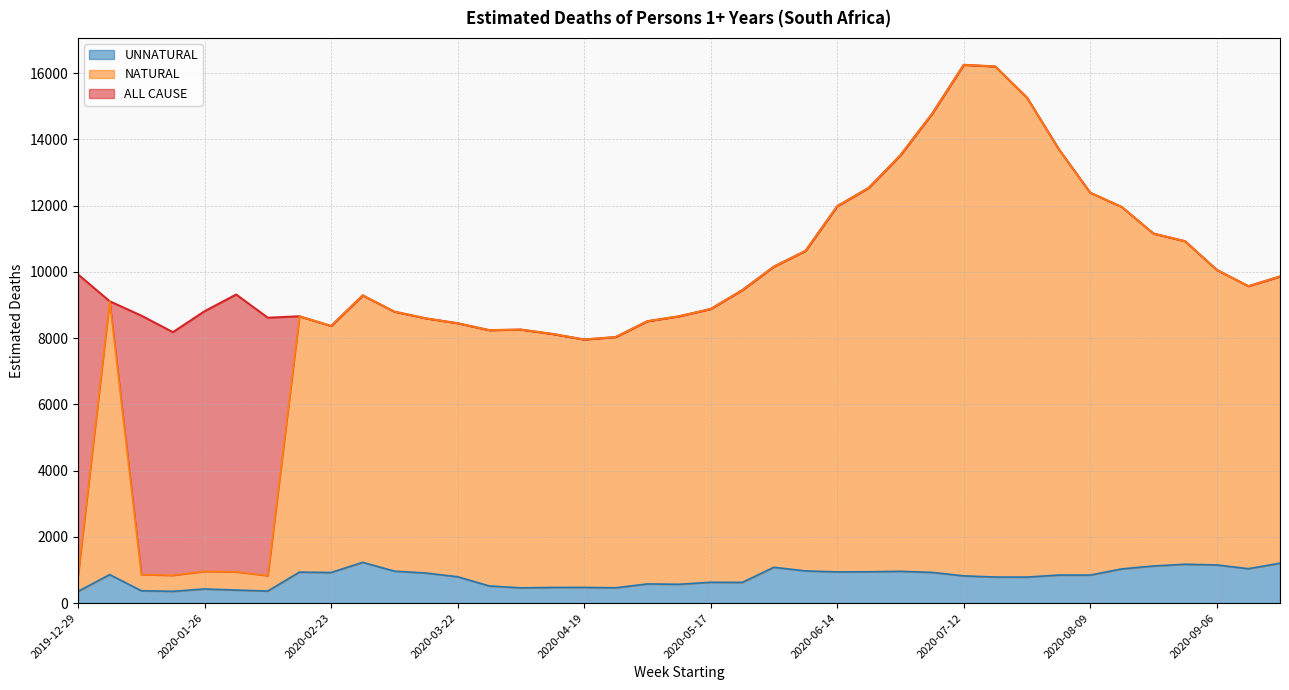

What is the difference between the maximum and minimum values in the NATURAL series?

15424.4